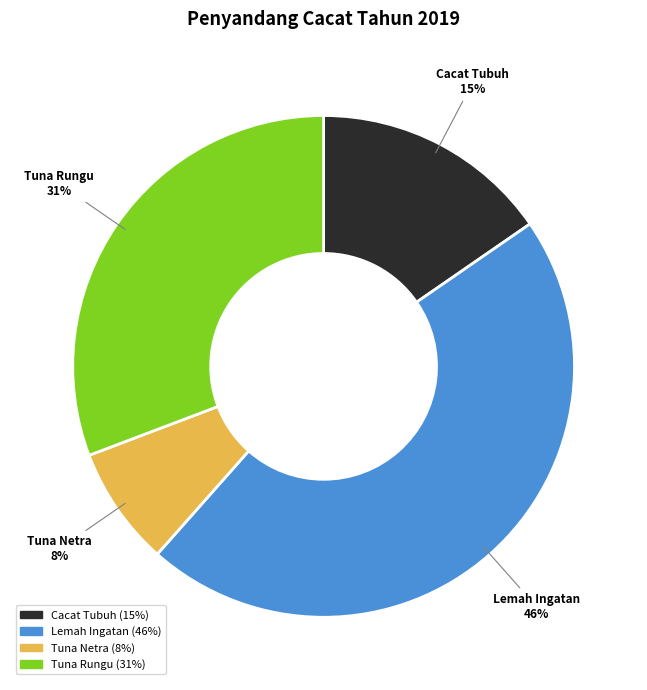

Does any single category account for the majority?

No